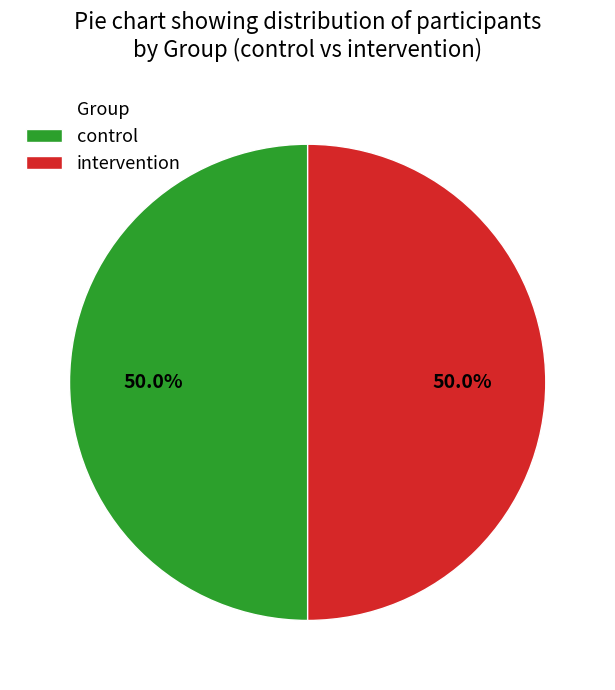

Is the sum of intervention and control greater than half?

Yes